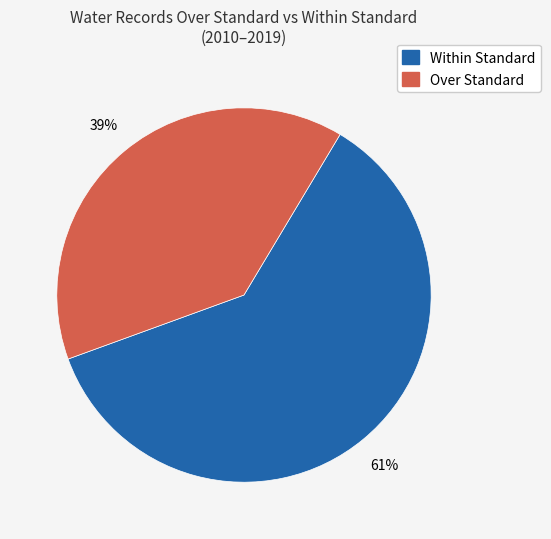

Is there any slice that represents more than half of the pie?

Yes